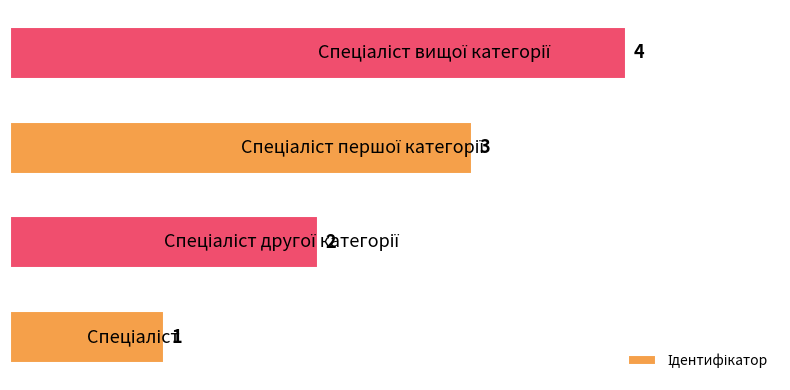

How many values are between 2 and 4?

3